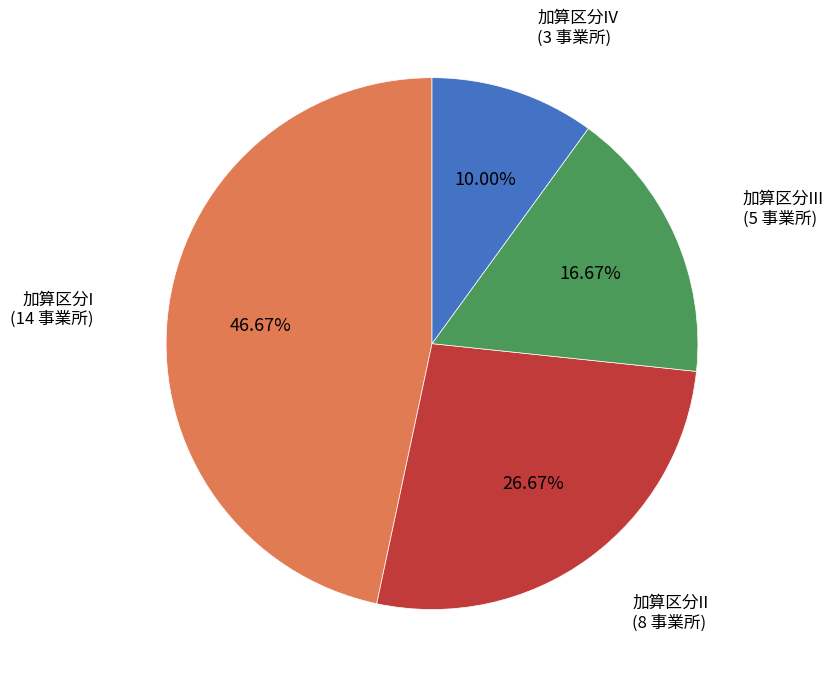

Is there any slice that represents more than half of the pie?

No